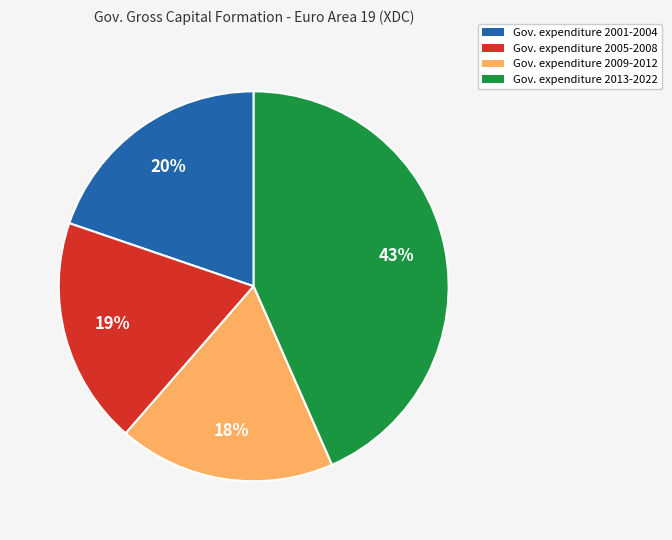

Does any single category account for the majority?

No